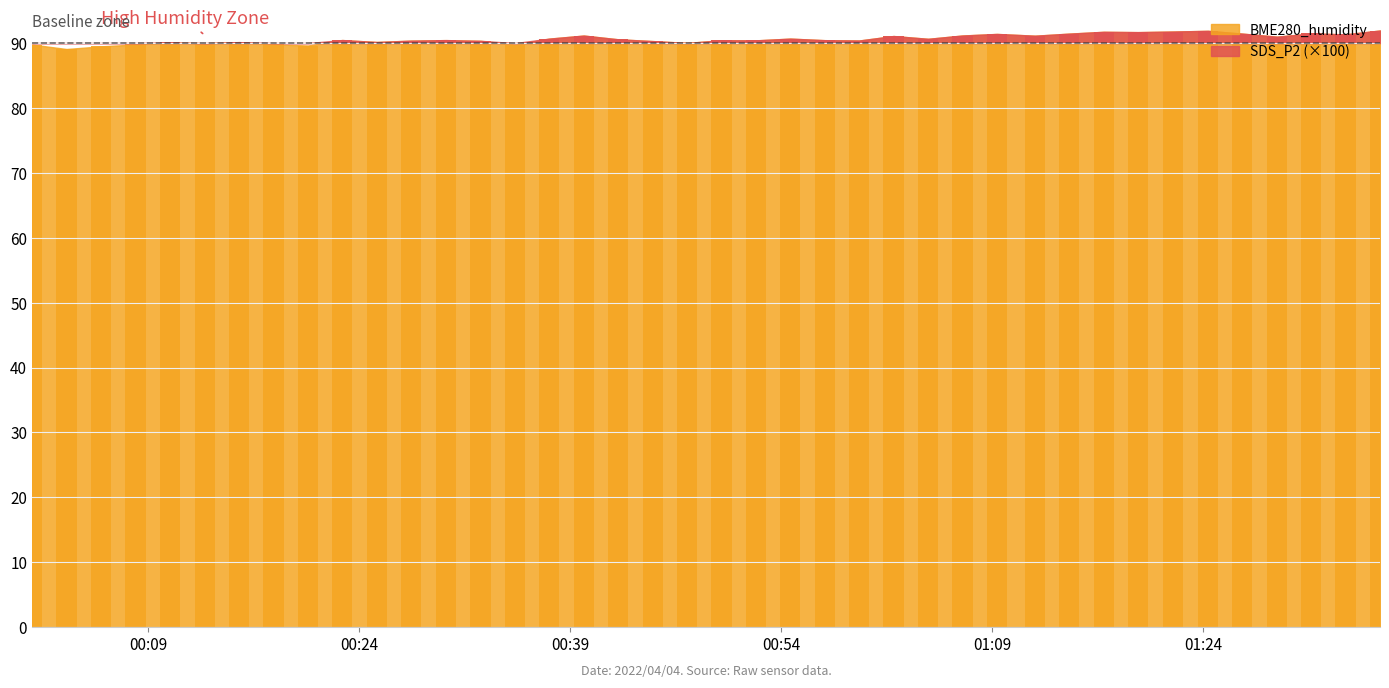

What value does the data have at 2022/04/04 00:32:37?

90.3